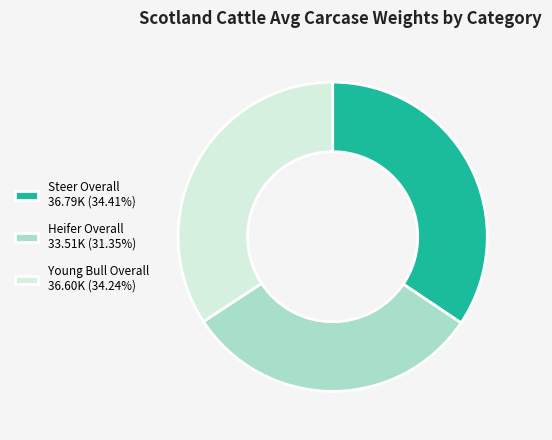

Rank the categories by value from highest to lowest.

Steer Overall, Young Bull Overall, Heifer Overall